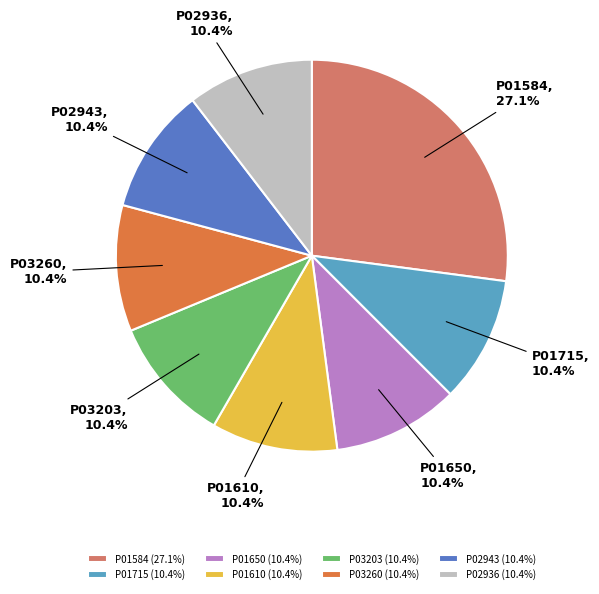

Approximately how many times larger is the value at P02936 compared to P03203?

1.0